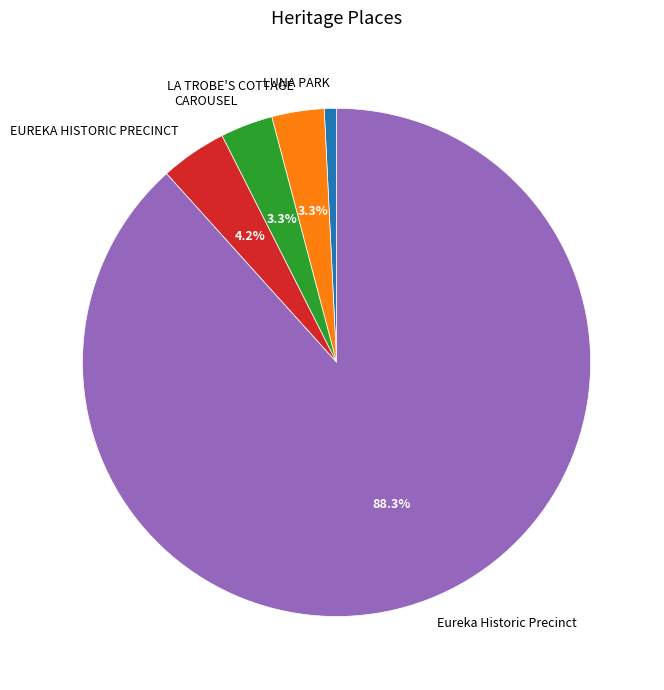

What is the largest slice in the pie chart?

Eureka Historic Precinct